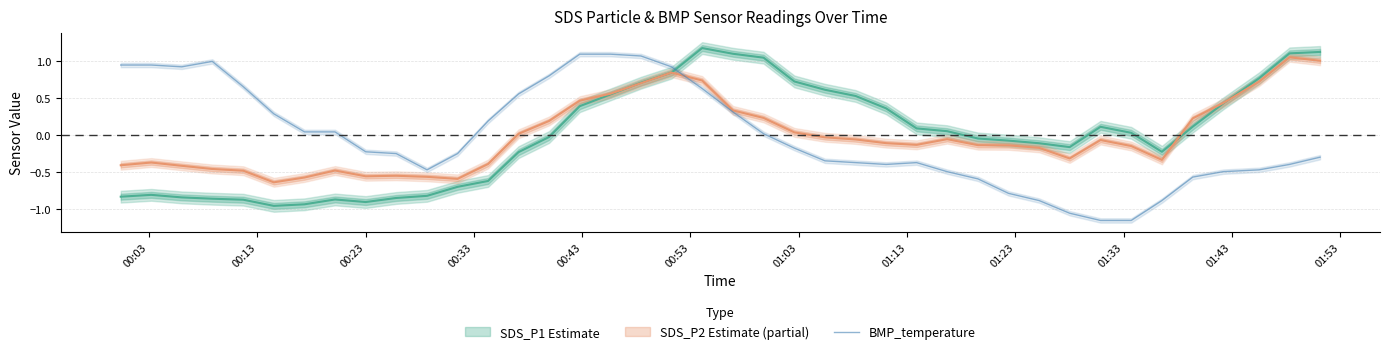

What is the highest value of the BMP_temperature series?

1.1